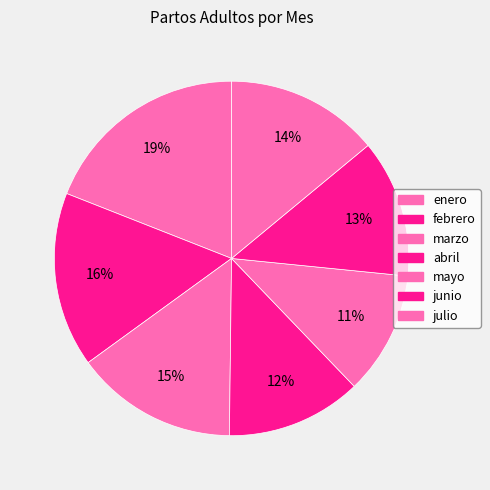

How many segments does this pie chart have?

7